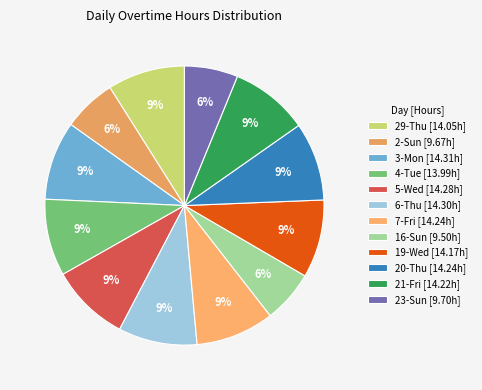

Does any single category account for the majority?

No